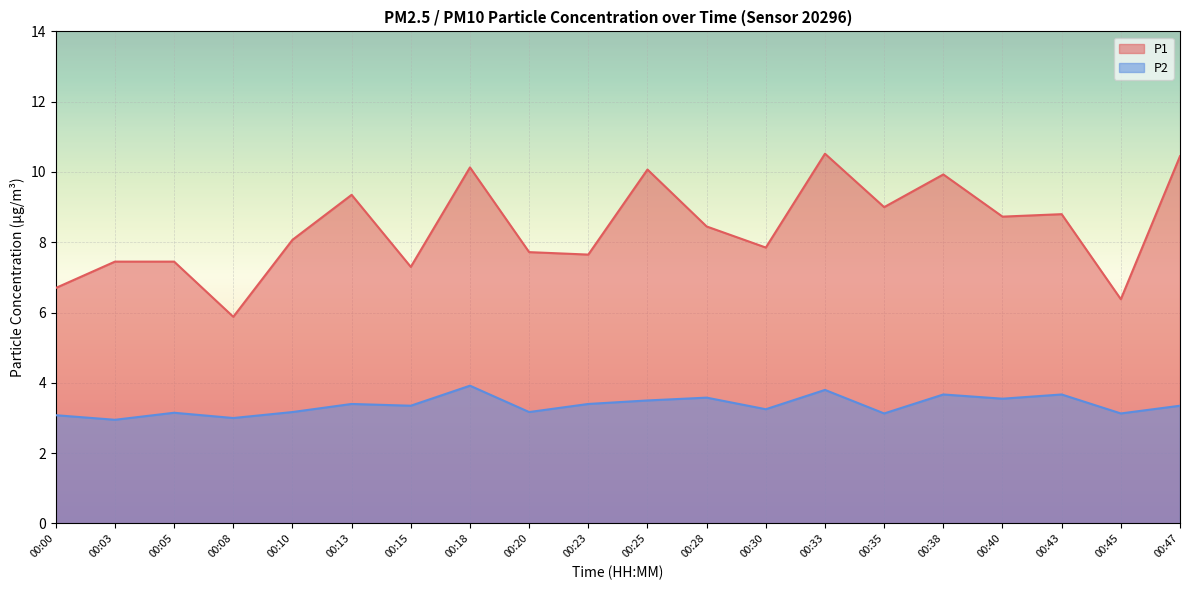

Which series has the largest range (max minus min)?

P1